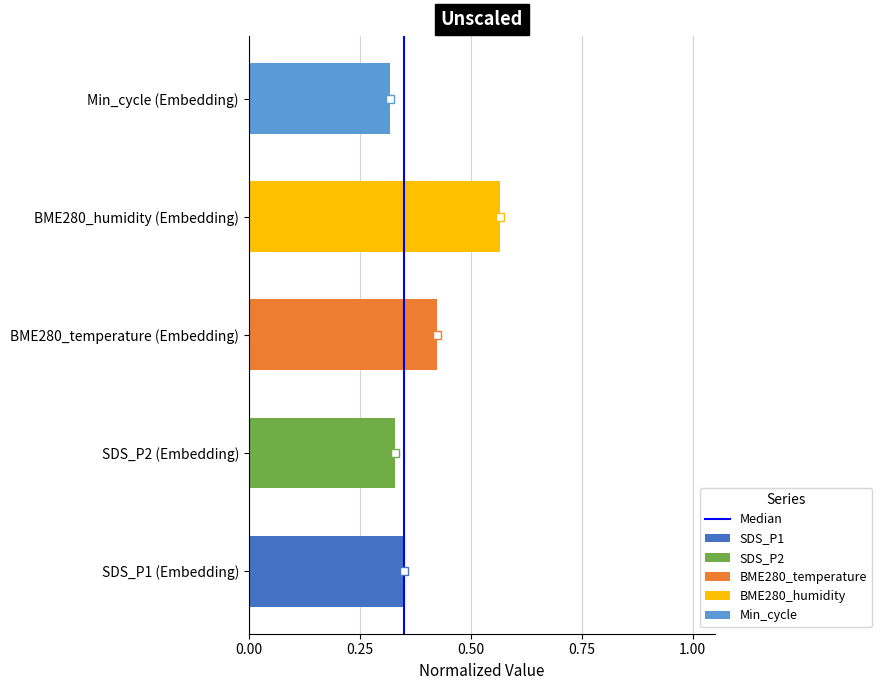

The value at 0.00 is 0. True or false?

False